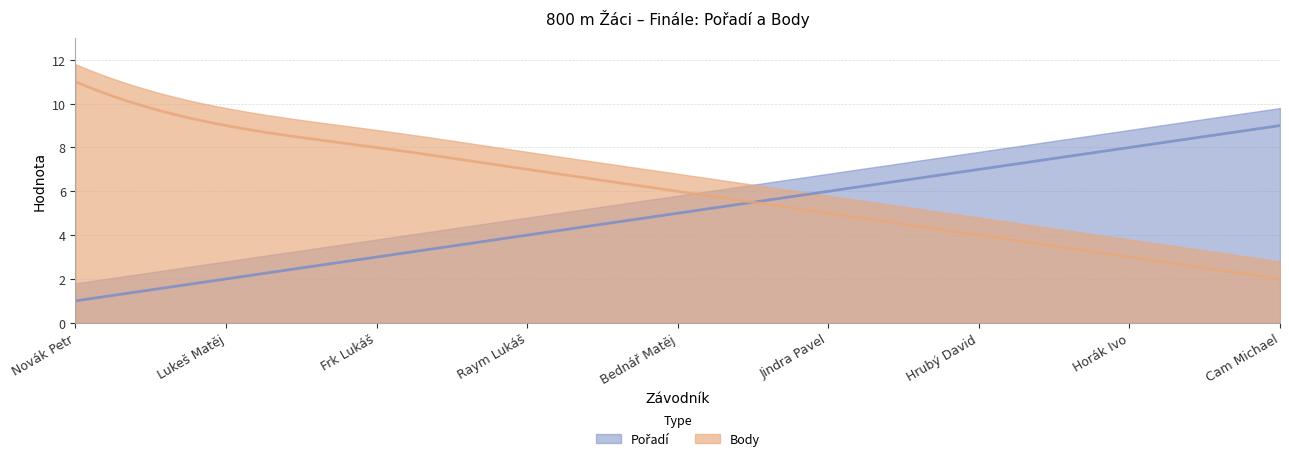

Count the number of data series in this chart.

2